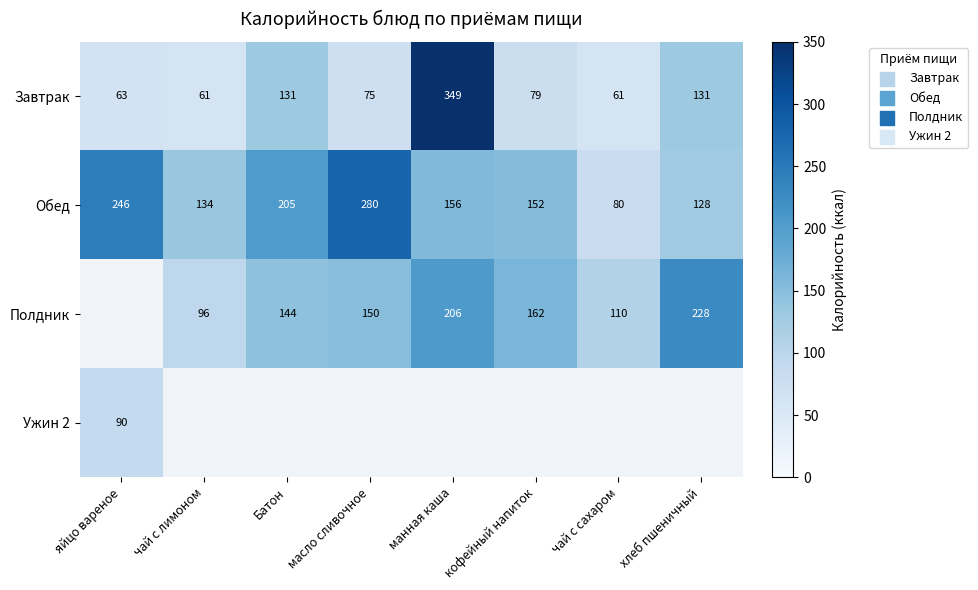

What is the difference between the maximum and minimum values in the Обед series?

200